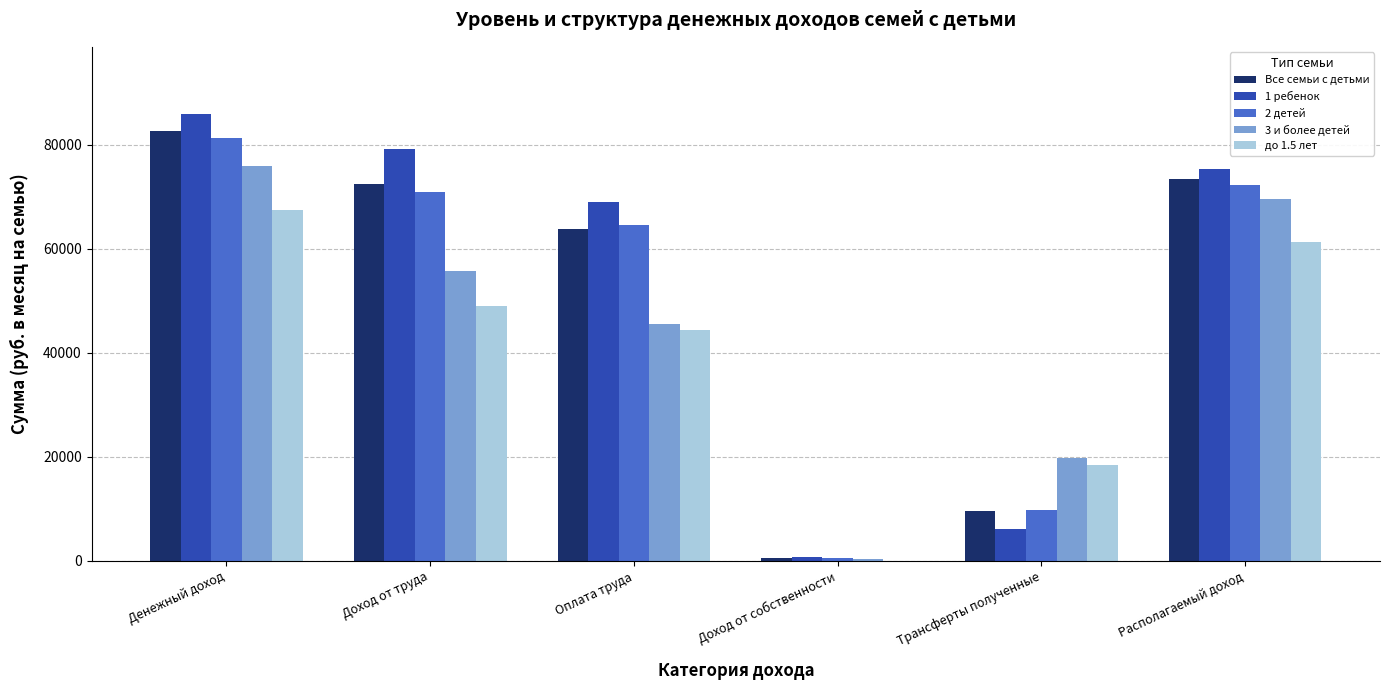

The 3 и более детей series shows 19812.7 at Трансферты полученные. True or false?

True